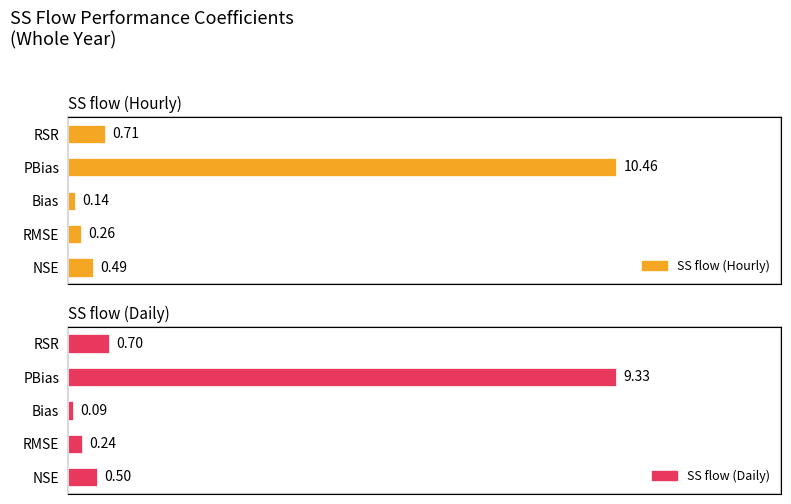

Rank the series by their average value, from highest to lowest.

SS flow (Hourly), SS flow (Daily)